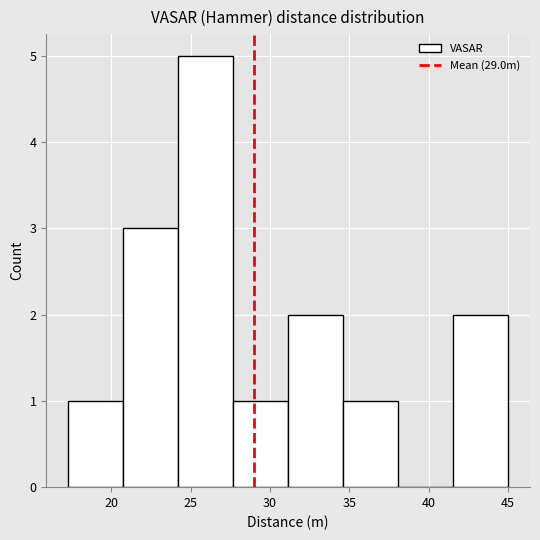

Reading left to right, transcribe this chart: for each bar, give the range it covers on the x-axis and its height. Neither the bar edges nor the heights are printed on the chart, so give them approximately, as read against the axes.

17.5 to 21.0: 1
21.0 to 24.0: 3
24.0 to 27.5: 5
27.5 to 31.0: 1
31.0 to 34.5: 2
34.5 to 38.0: 1
38.0 to 41.5: 0
41.5 to 45.0: 2